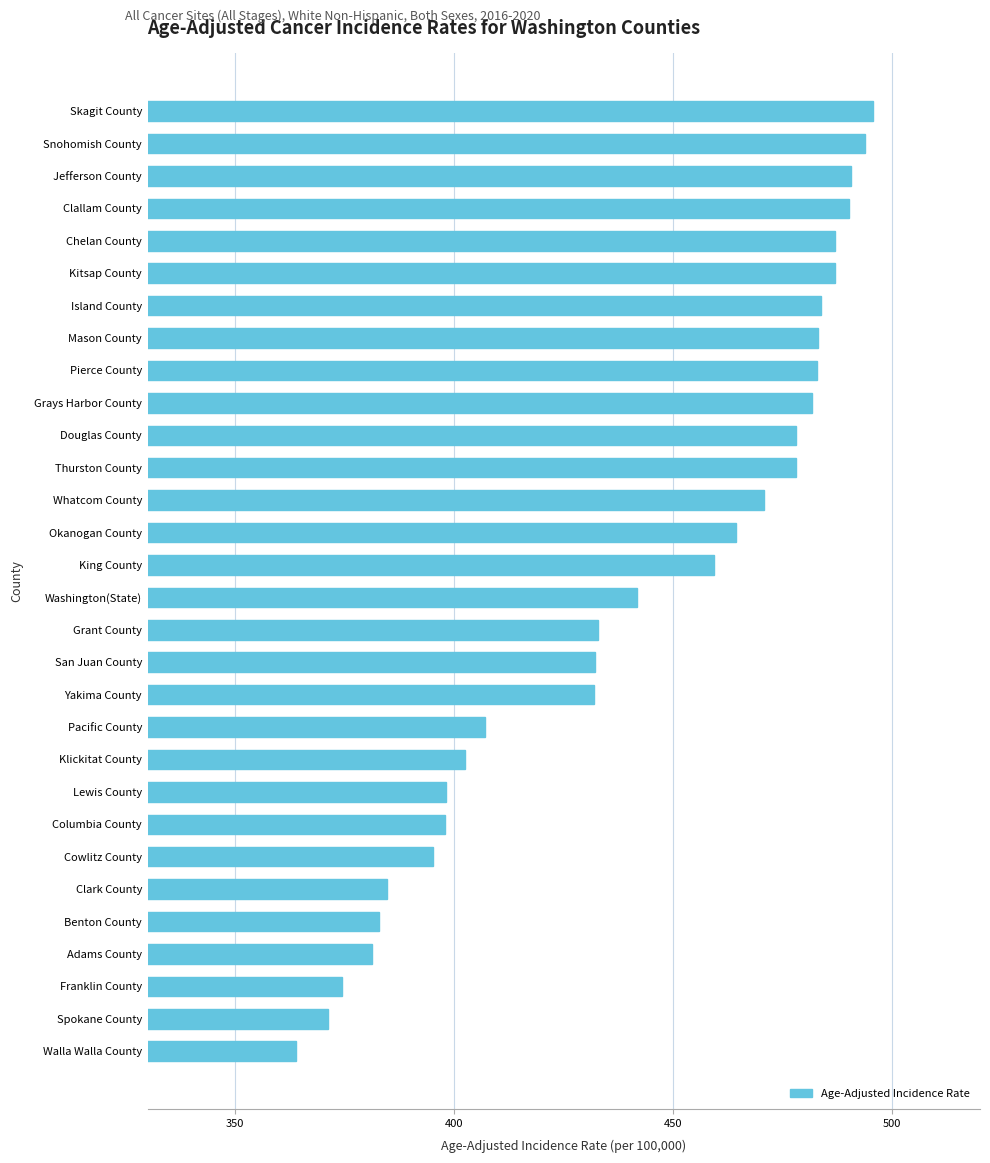

What is the difference between the values at Kitsap County and Benton County?

104.1